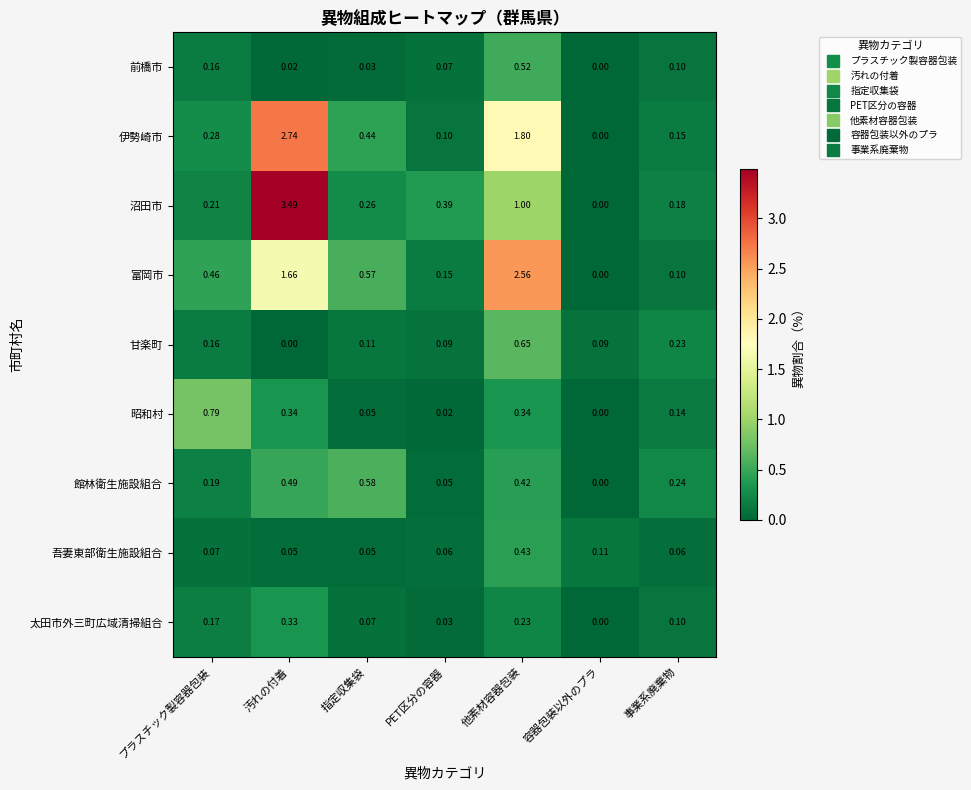

Rank the series by their maximum value, from lowest to highest.

太田市外三町広域清掃組合, 吾妻東部衛生施設組合, 前橋市, 館林衛生施設組合, 甘楽町, 昭和村, 富岡市, 伊勢崎市, 沼田市